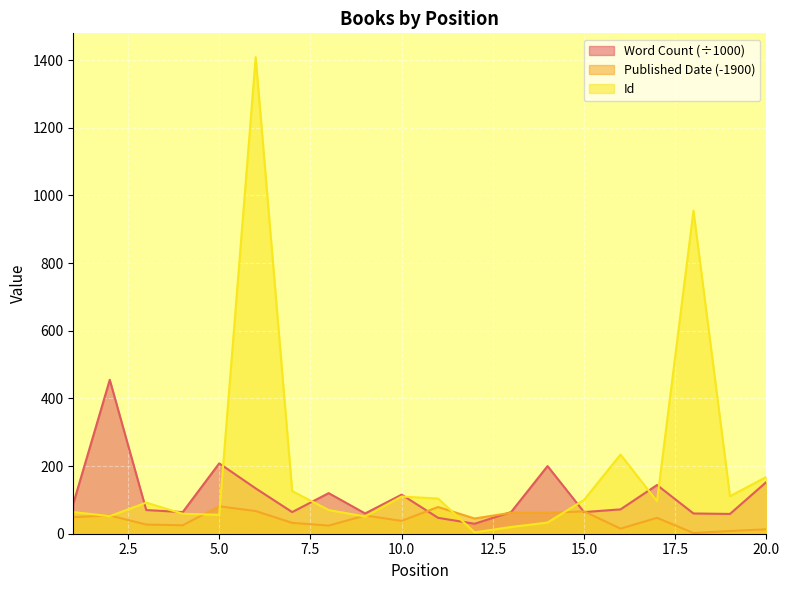

True or false: Id has more than 0 points higher than both neighbors.

True